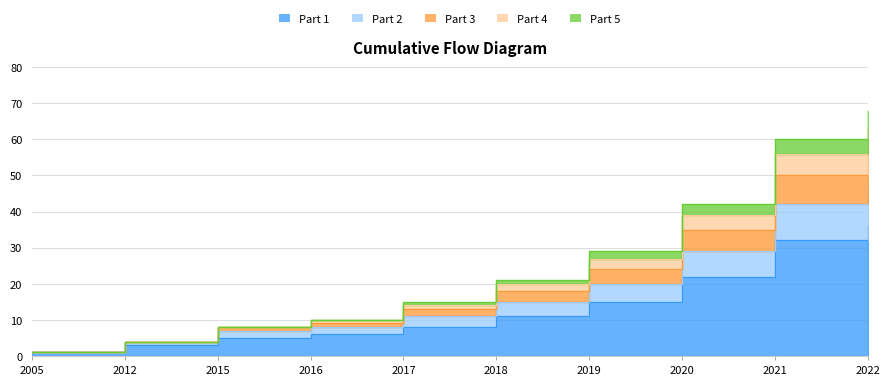

Does the chart display data point markers on the line(s)?

No